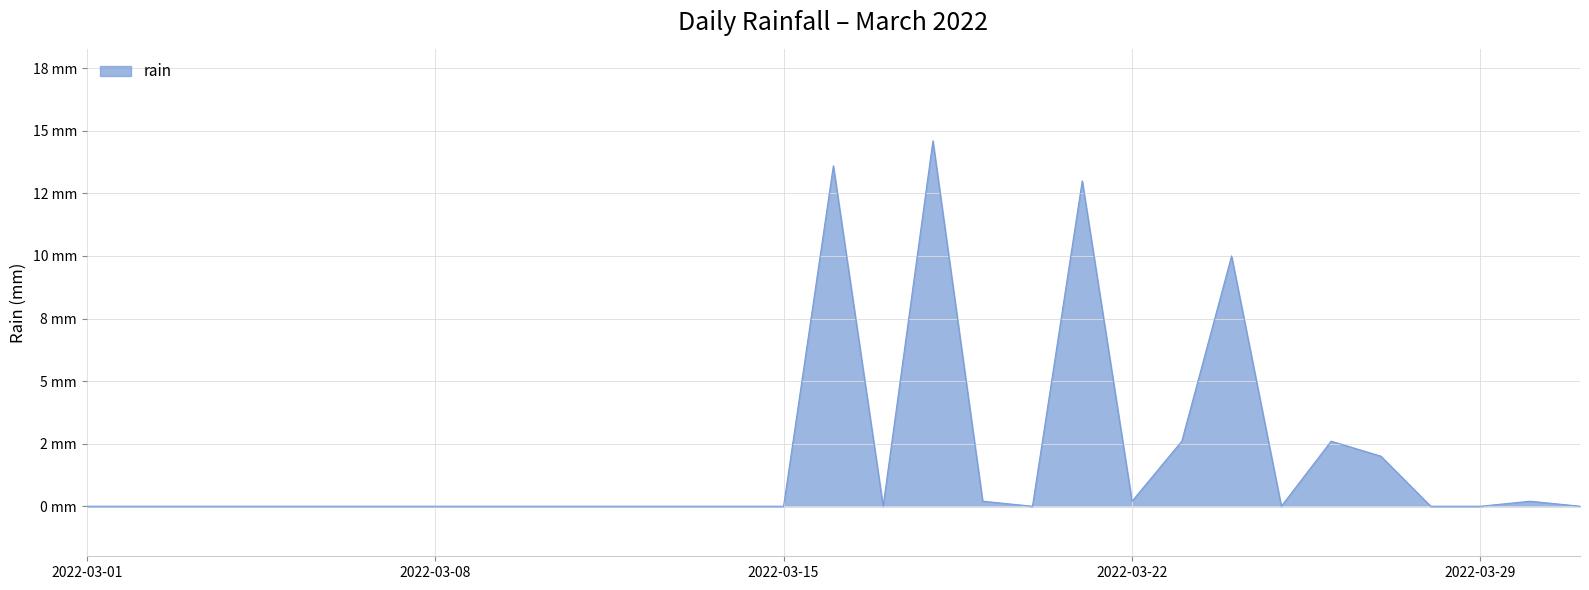

Where is the data nearest to the value 7?

2022-03-24